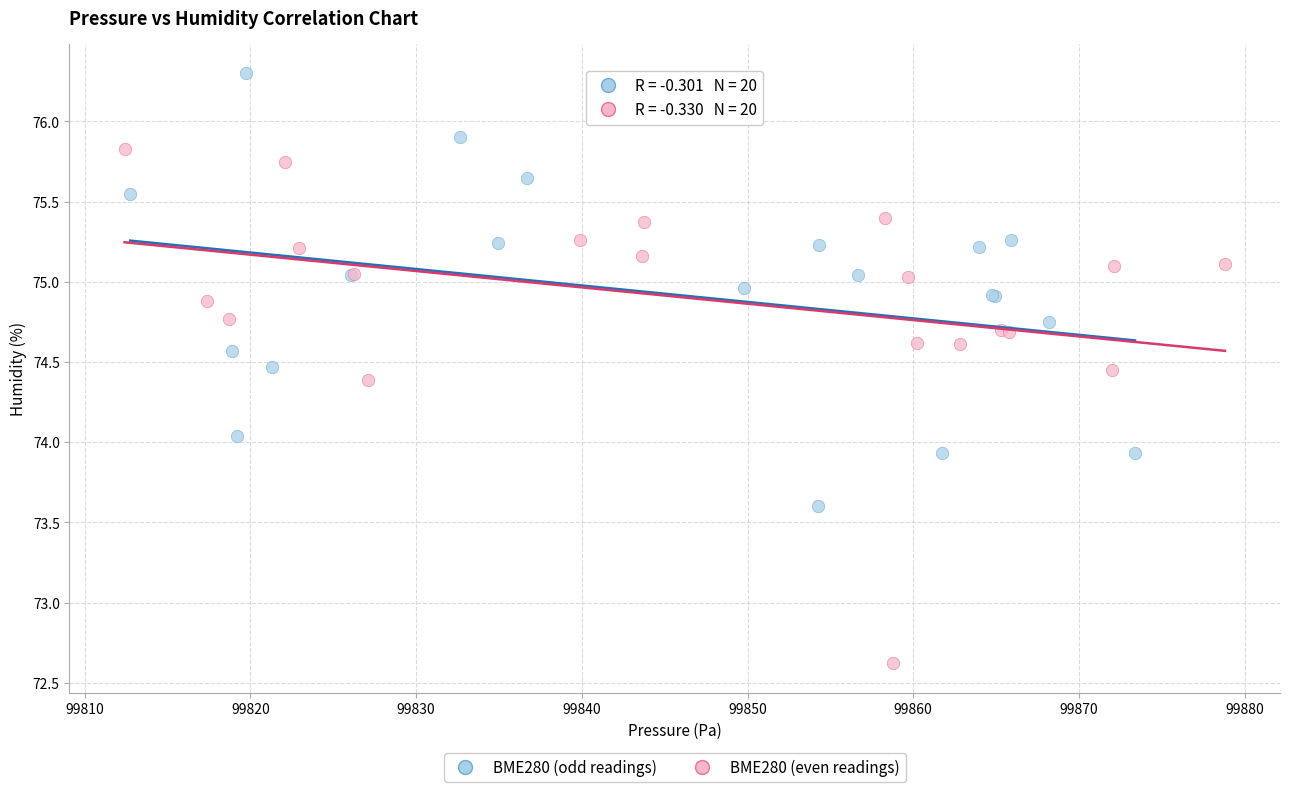

Which series has the widest spread of Y values?

BME280 (even readings)